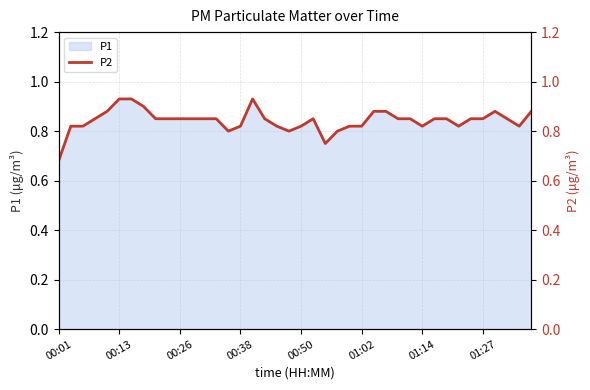

What is the difference between the second highest and minimum values?

0.2